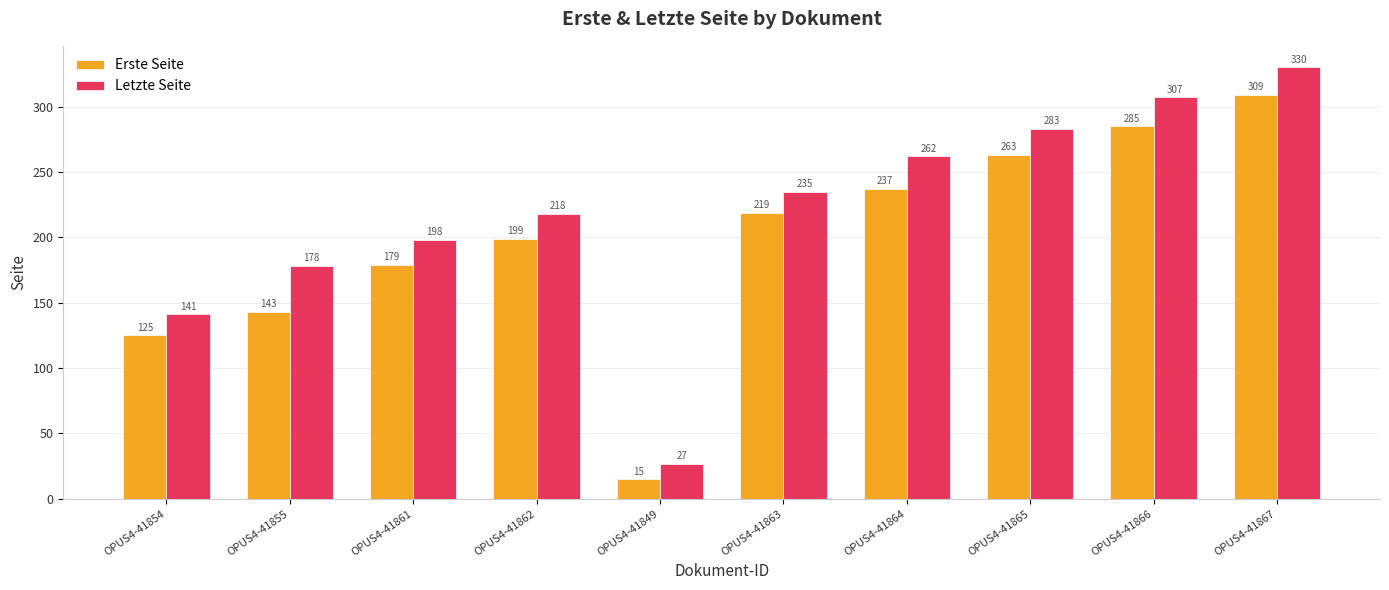

The Erste Seite series shows 351 at OPUS4-41863. True or false?

False